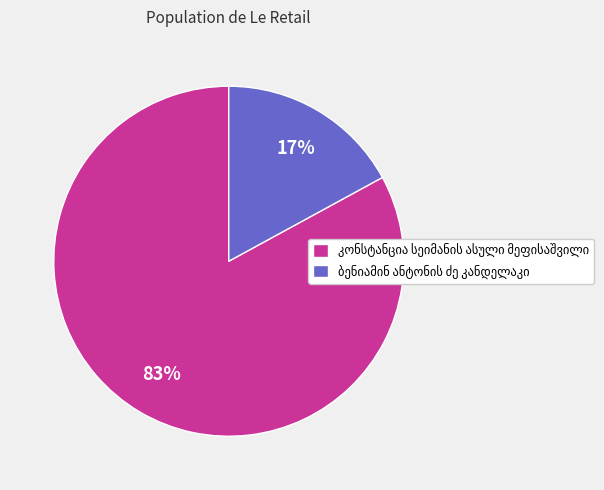

Is there a majority slice in this chart?

Yes